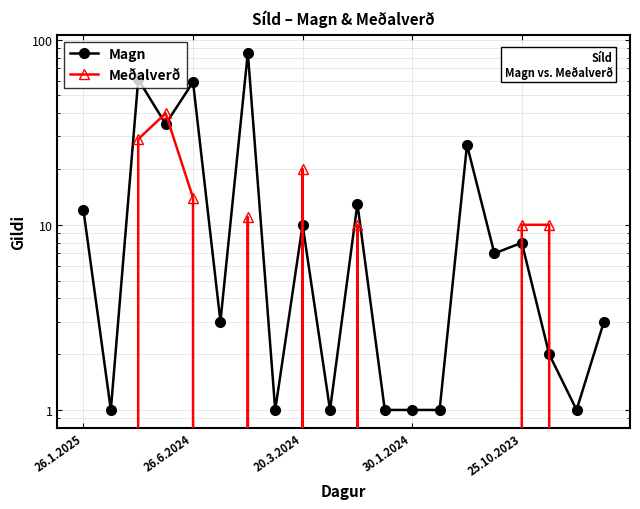

The value of Meðalverð at 17 is 7. True or false?

False